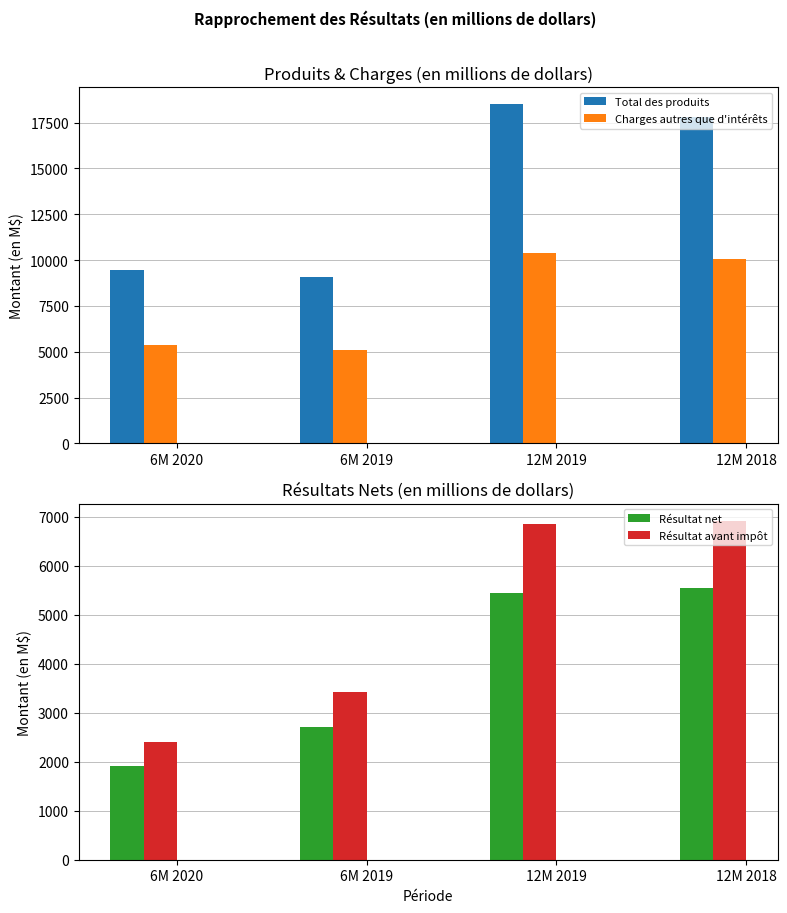

At which category is the sum across all series the highest?

12M 2019